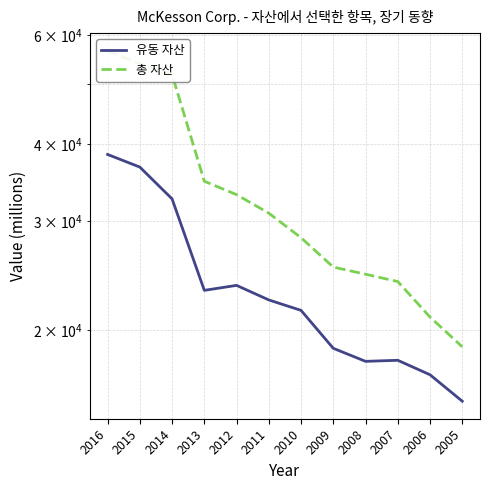

Does the chart have visible grid lines?

Yes